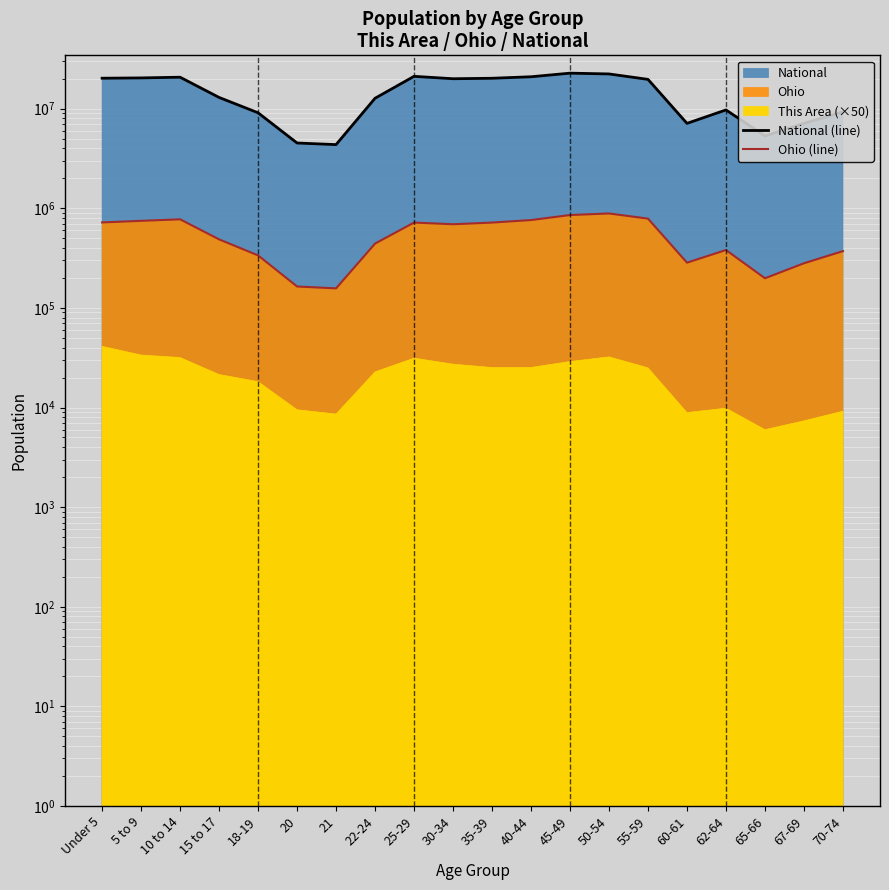

Reading left to right, transcribe all the data shown in this chart.

National (line): Under 5=20201362	5 to 9=20348657	10 to 14=20677194	15 to 17=12954254	18-19=9086089	20=4519129	21=4354294	22-24=12712576	25-29=21101849	30-34=19962099	35-39=20179642	40-44=20890964	45-49=22708591	50-54=22298125	55-59=19664805	60-61=7113727	62-64=9704197	65-66=5319902	67-69=7115361	70-74=9278166
Ohio (line): Under 5=720856	5 to 9=747889	10 to 14=774699	15 to 17=487307	18-19=336375	20=163986	21=157045	22-24=442085	25-29=718630	30-34=691329	35-39=718462	40-44=761369	45-49=855134	50-54=887057	55-59=786857	60-61=284403	62-64=381006	65-66=198333	67-69=280531	70-74=371370